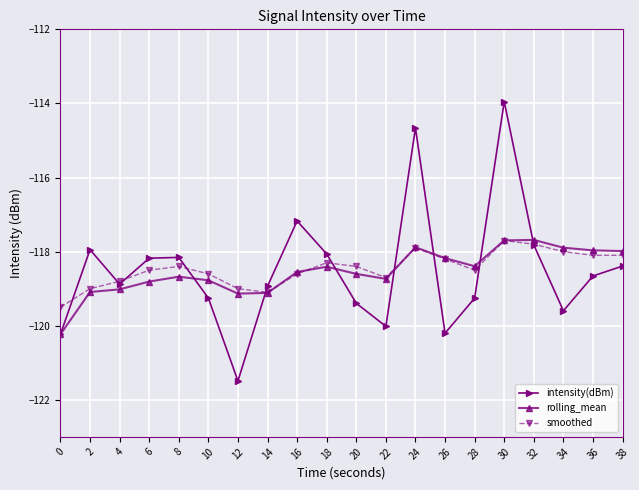

Is this an area chart (filled region under the line)?

No